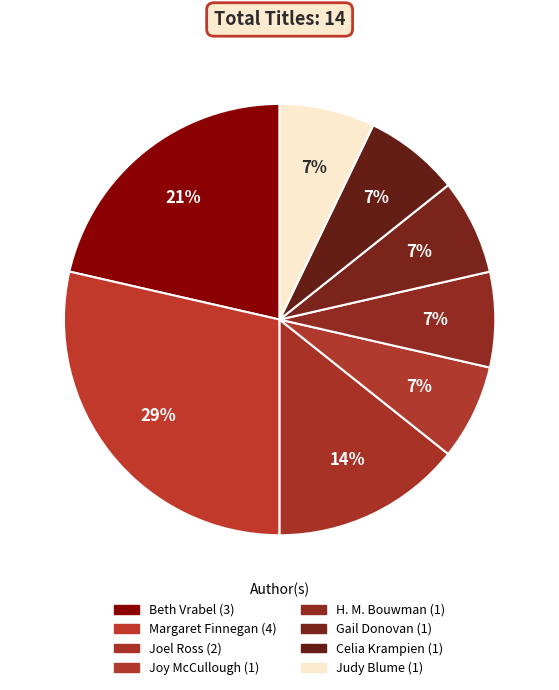

What is the smallest slice in the pie chart?

Joy McCullough